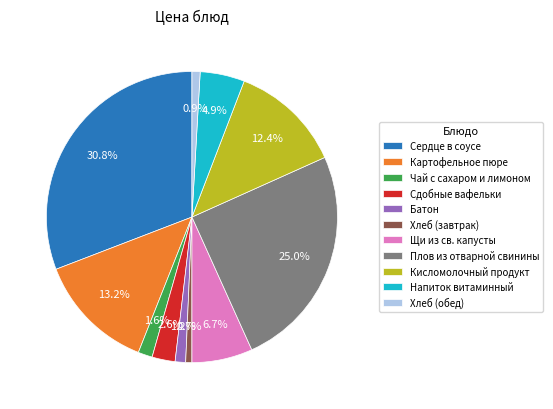

To the nearest percent, what is the difference between the Сдобные вафельки and Батон slice percentages?

1%